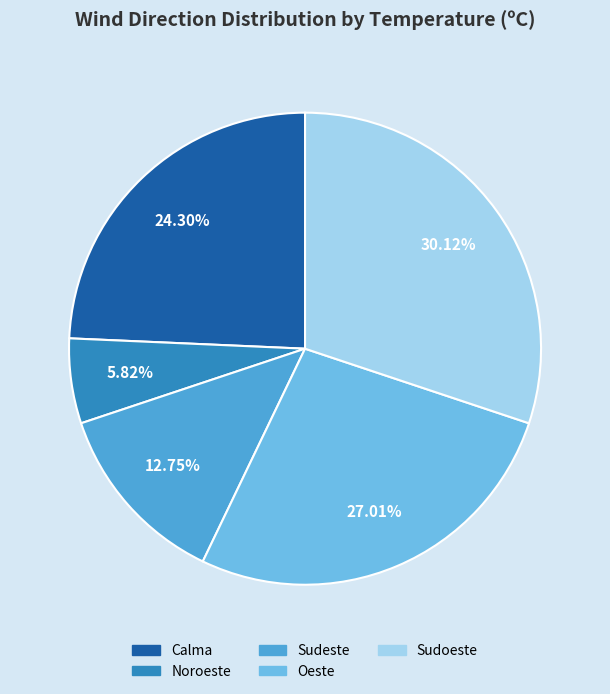

Is there any slice that represents more than half of the pie?

No